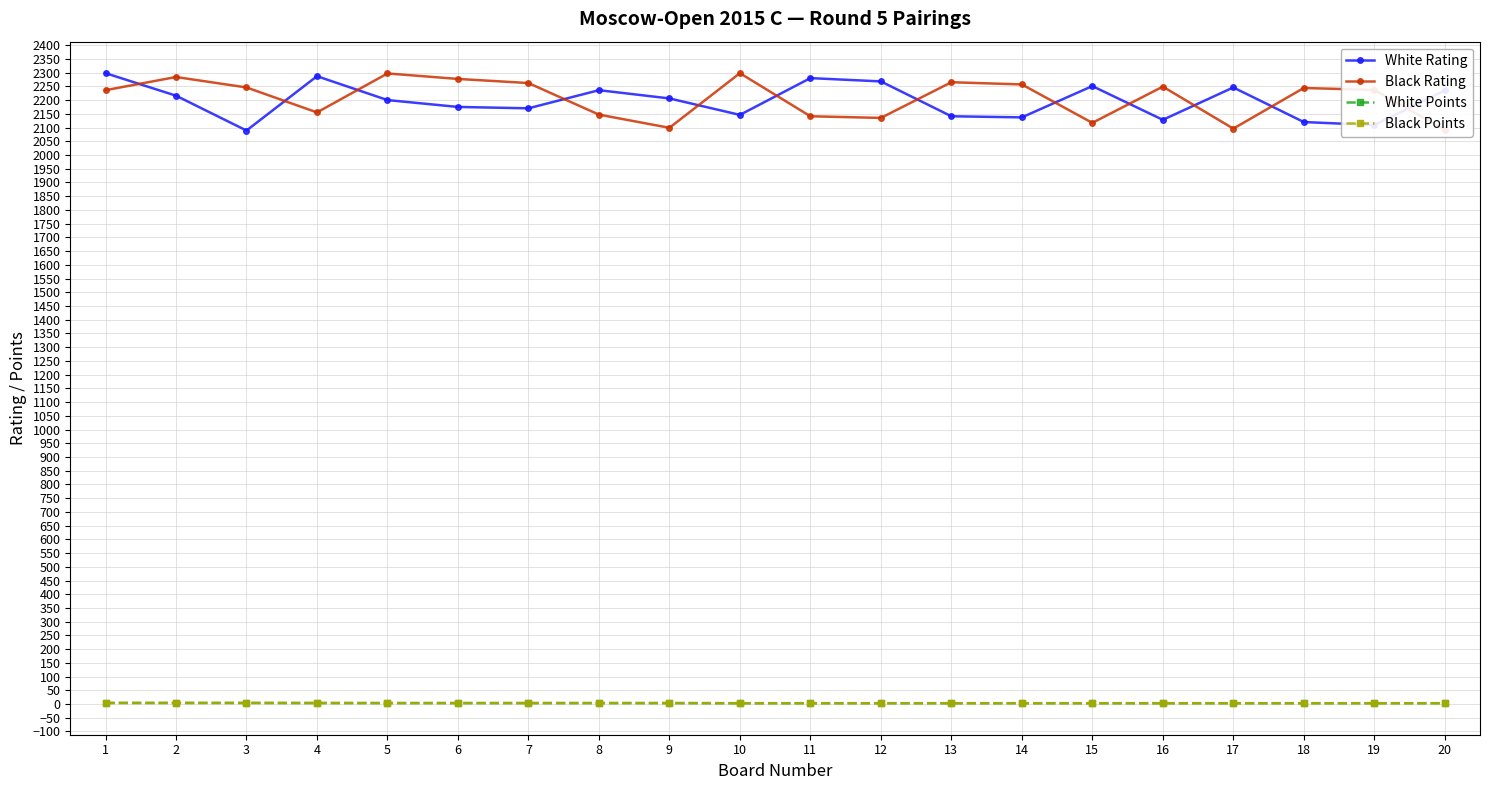

Which series has the largest range (max minus min)?

White Rating